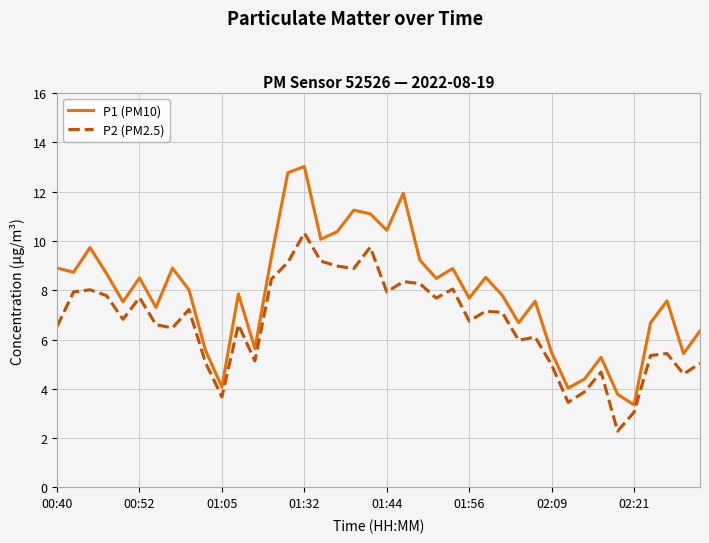

What is the difference between the maximum and minimum values in the P2 (PM2.5) series?

8.0